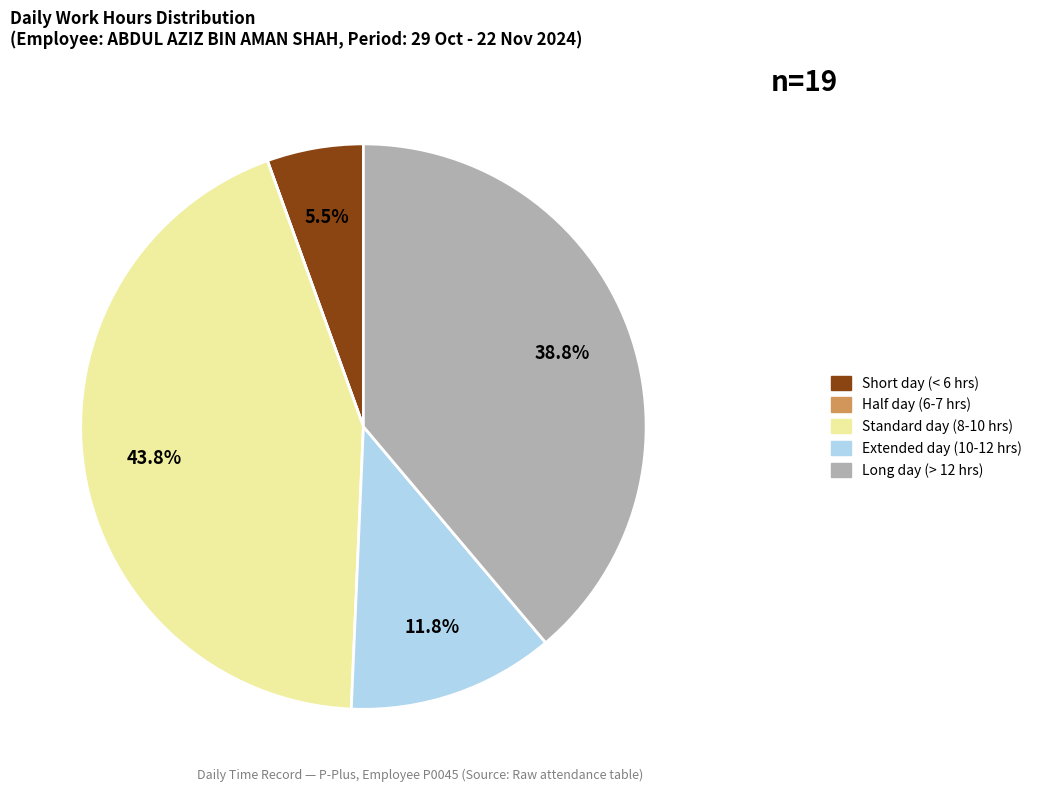

Is there a majority slice in this chart?

No